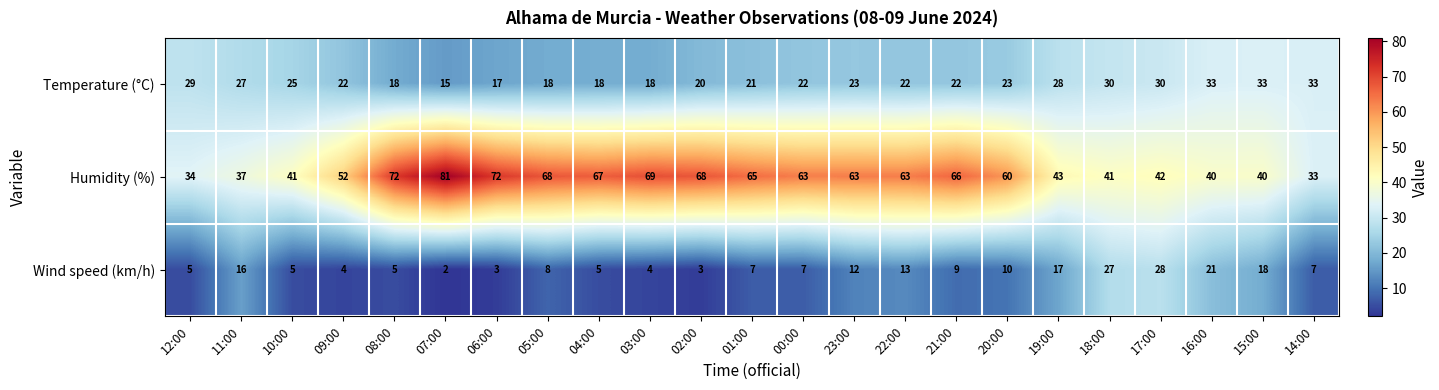

List the series in order of their peak value, lowest first.

Wind speed (km/h), Temperature (°C), Humidity (%)